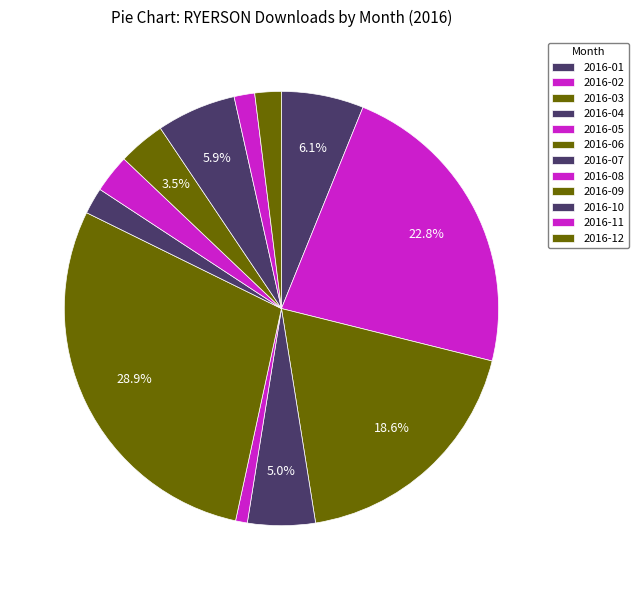

Is there any slice that represents more than half of the pie?

No